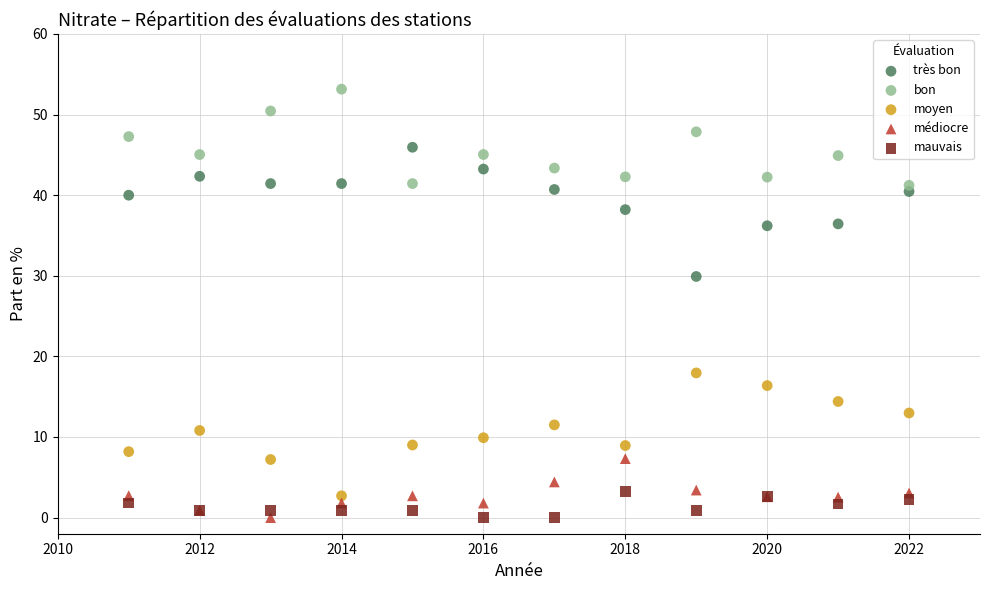

What is the X range (max minus min) for the scatter plot?

11.0